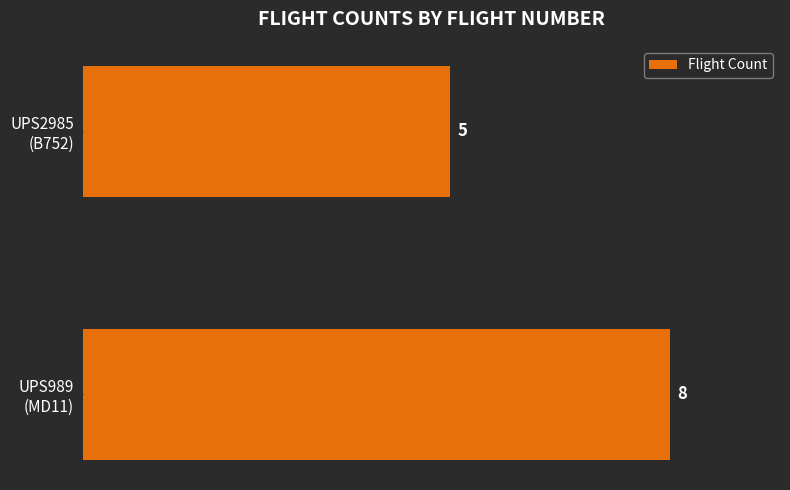

How many bars are there in total?

2